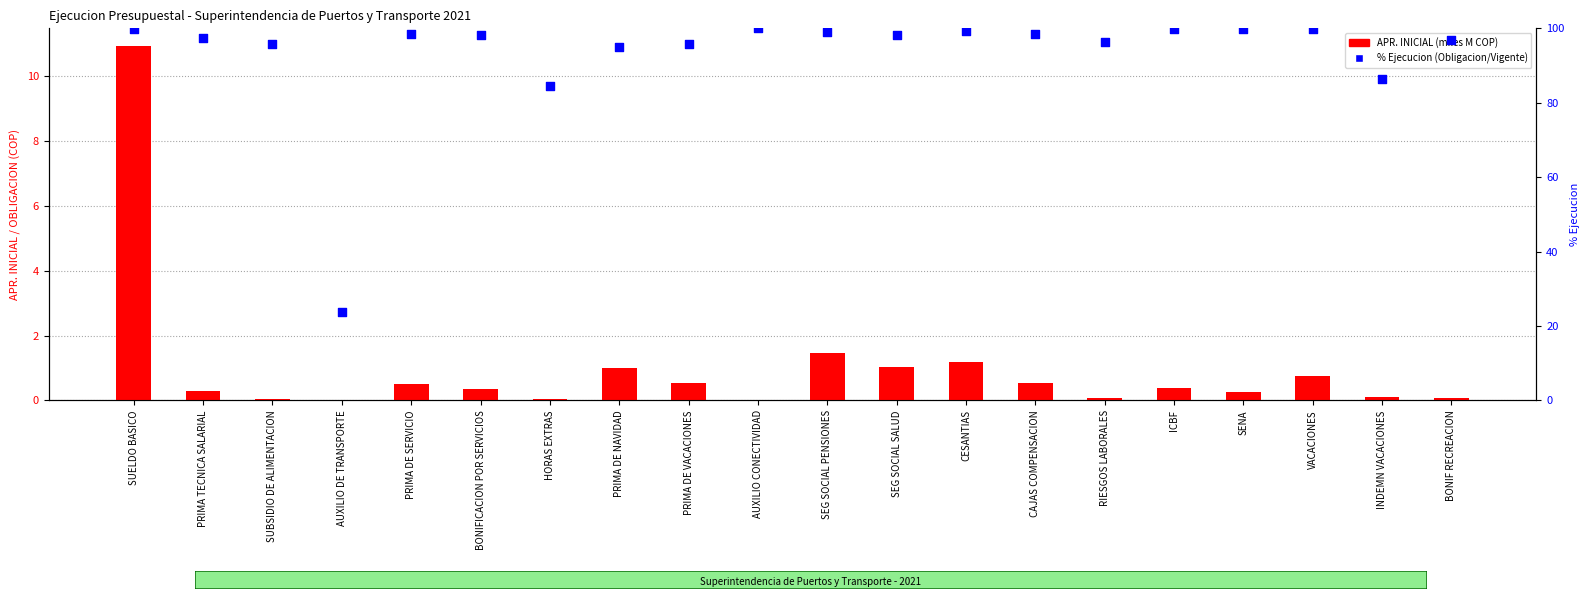

Which series has the largest Y range (max minus min)?

% Ejecucion (Obligacion/Vigente)